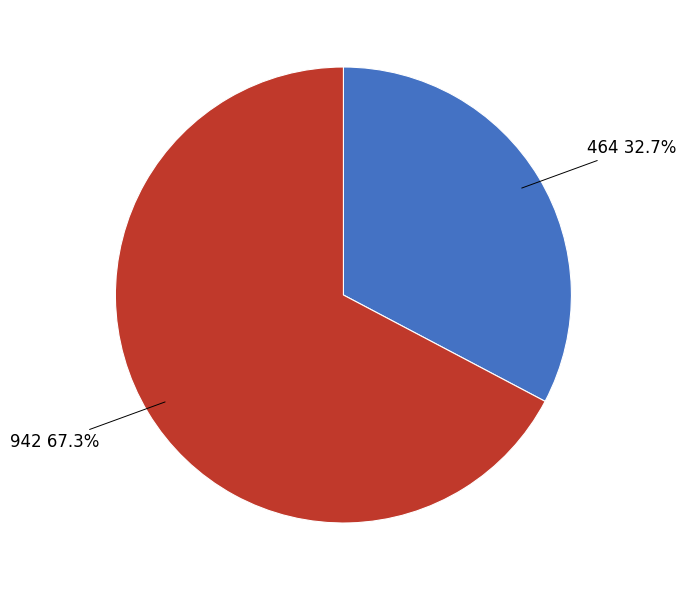

To the nearest percent, what is the difference between the largest and smallest slice percentages?

35%